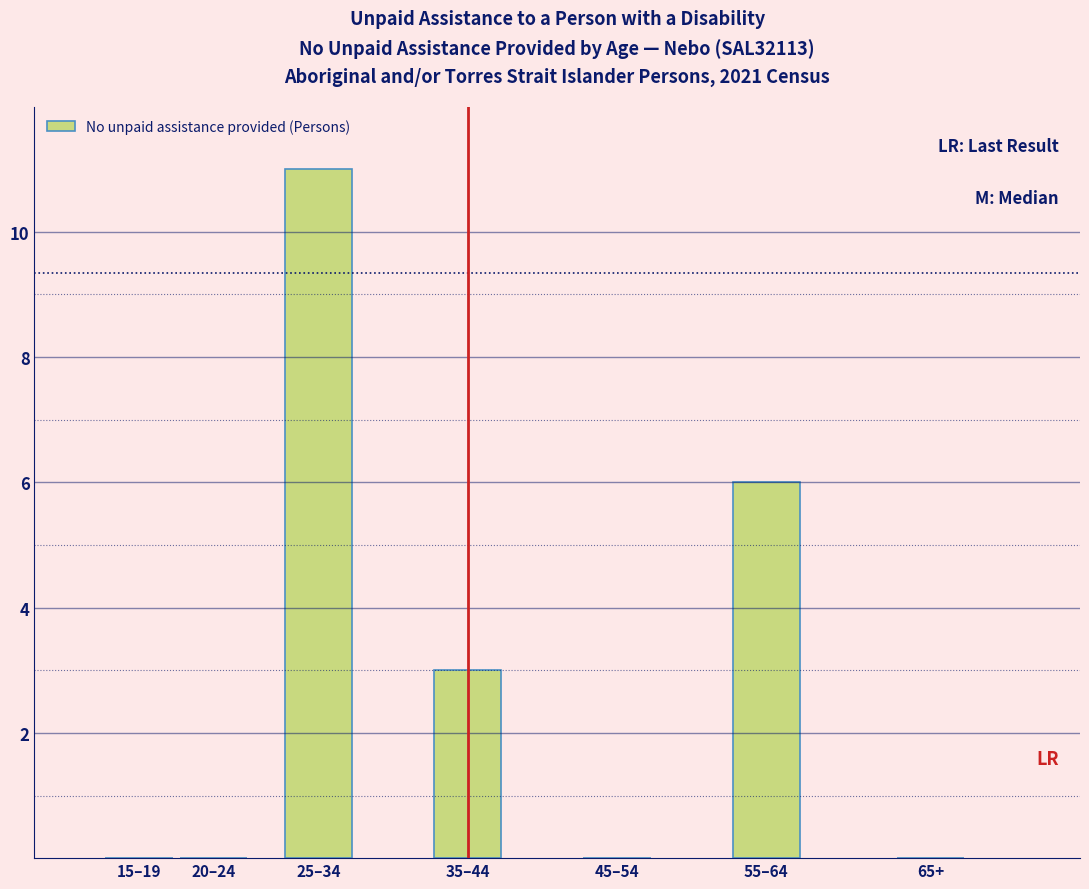

Reading left to right, extract all data points from this chart.

15–19=0	20–24=0	25–34=11	35–44=3	45–54=0	55–64=6	65+=0